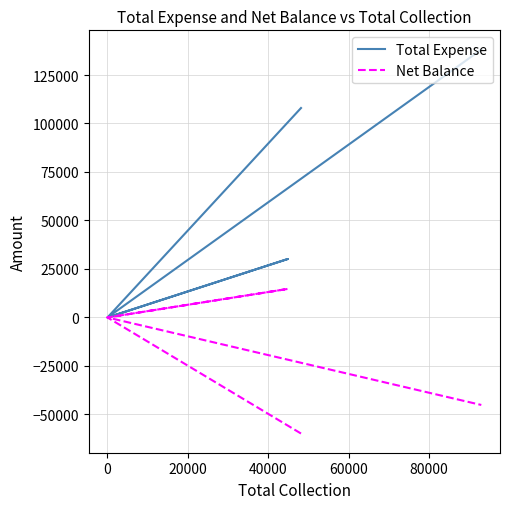

Is this an area chart (filled region under the line)?

No